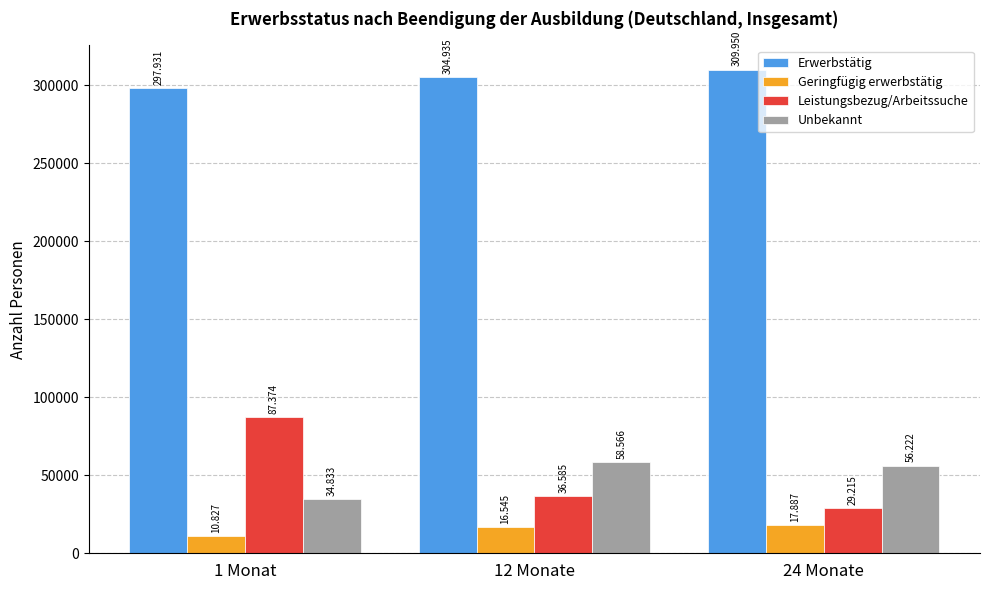

How many bars are there in each group?

4